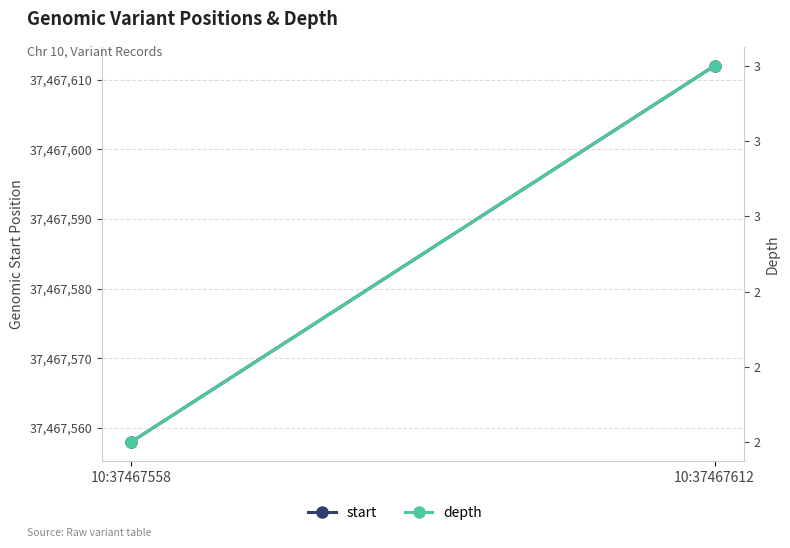

Reading right to left, list all the values displayed in this chart.

start: 10:37467612=37467612	10:37467558=37467558
depth: 10:37467612=3	10:37467558=2